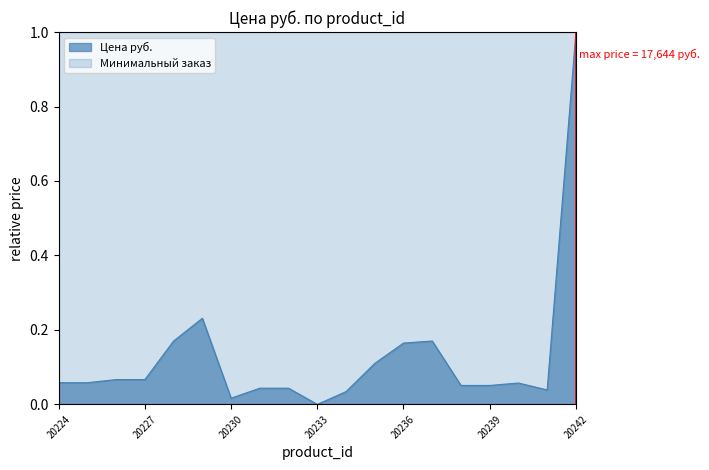

Between 20236 and 20233, which is larger?

20236